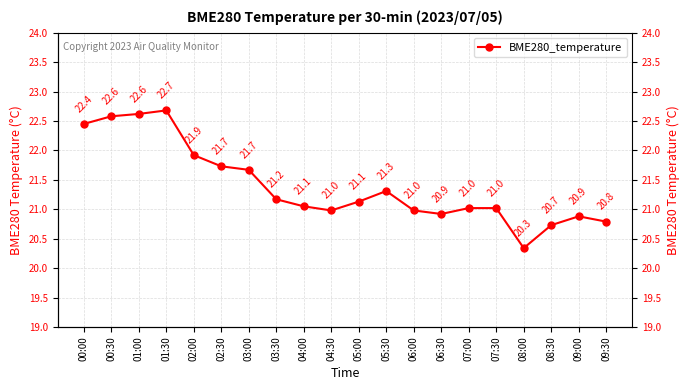

What is the label of the 6th point from the left?

02:30